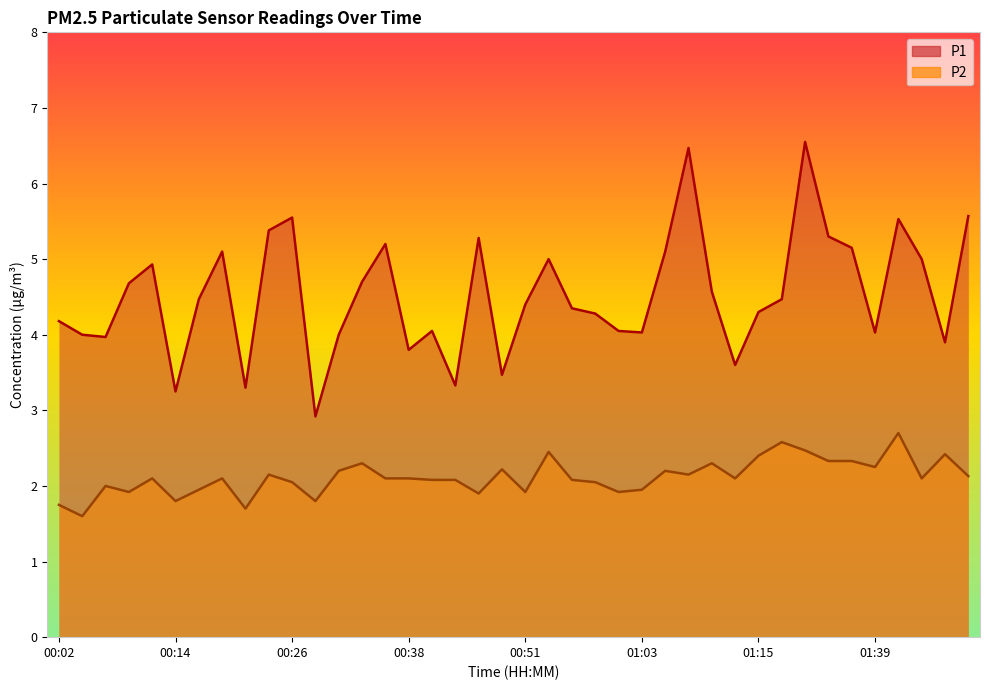

What are all the series names shown in the legend?

P1, P2